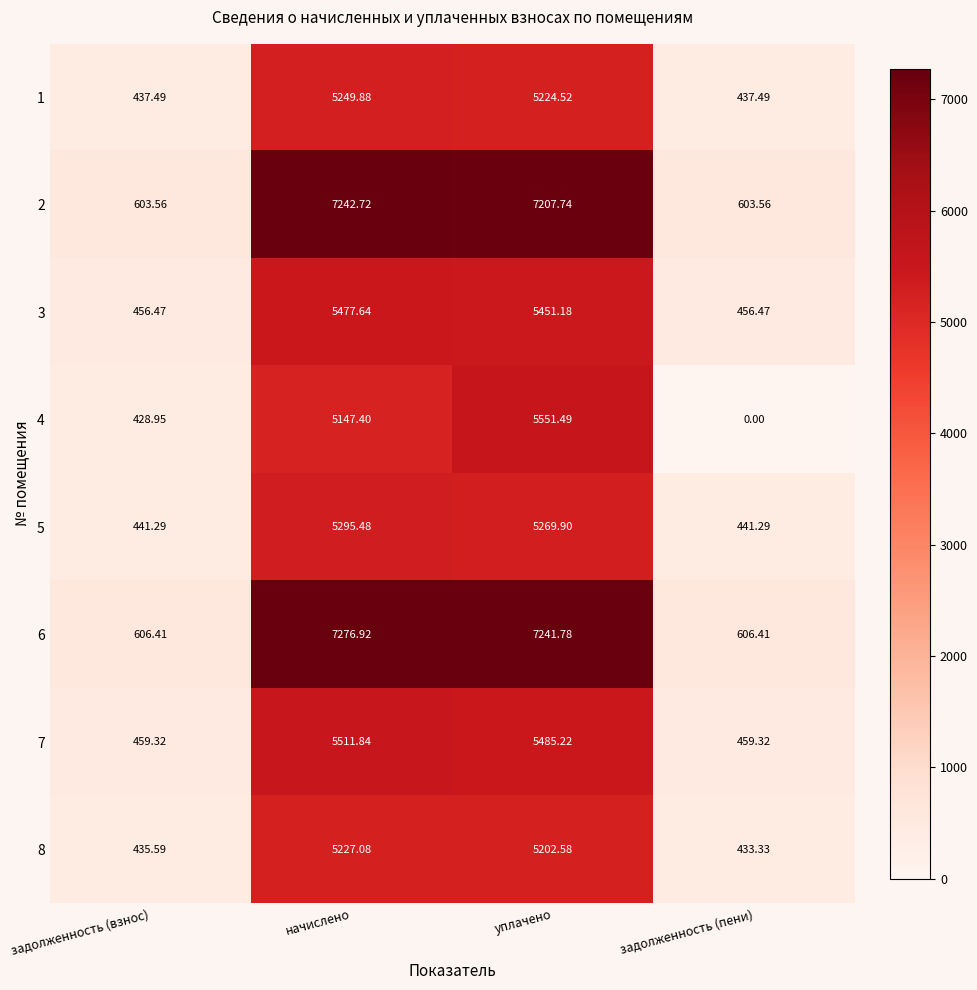

List the series in order of their peak value, lowest first.

8, 1, 5, 3, 7, 4, 2, 6